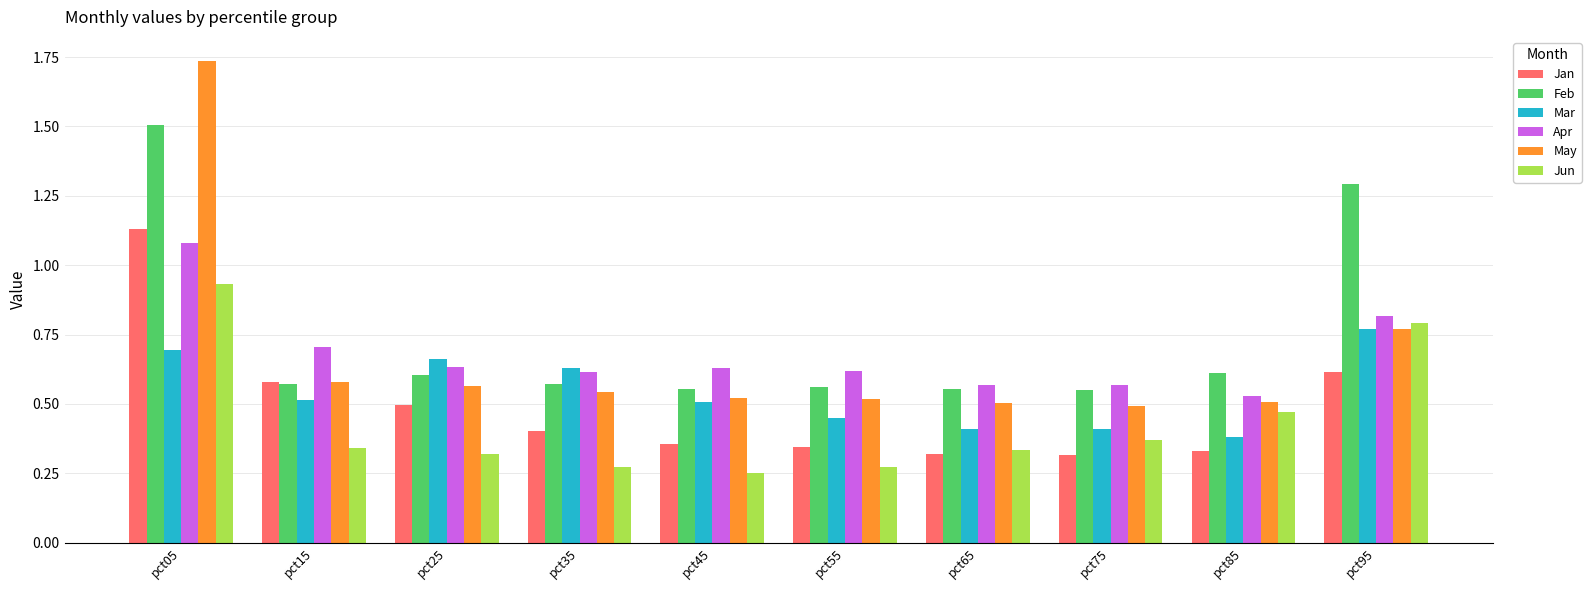

Is the value of Jan at pct45 greater than the value of Jun at pct55?

Yes